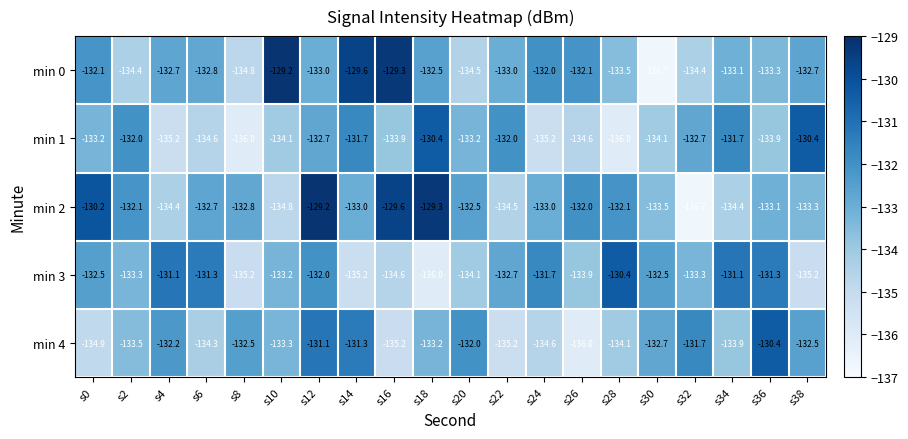

What is the sum of the min 4 values at s32 and s18?

-264.9